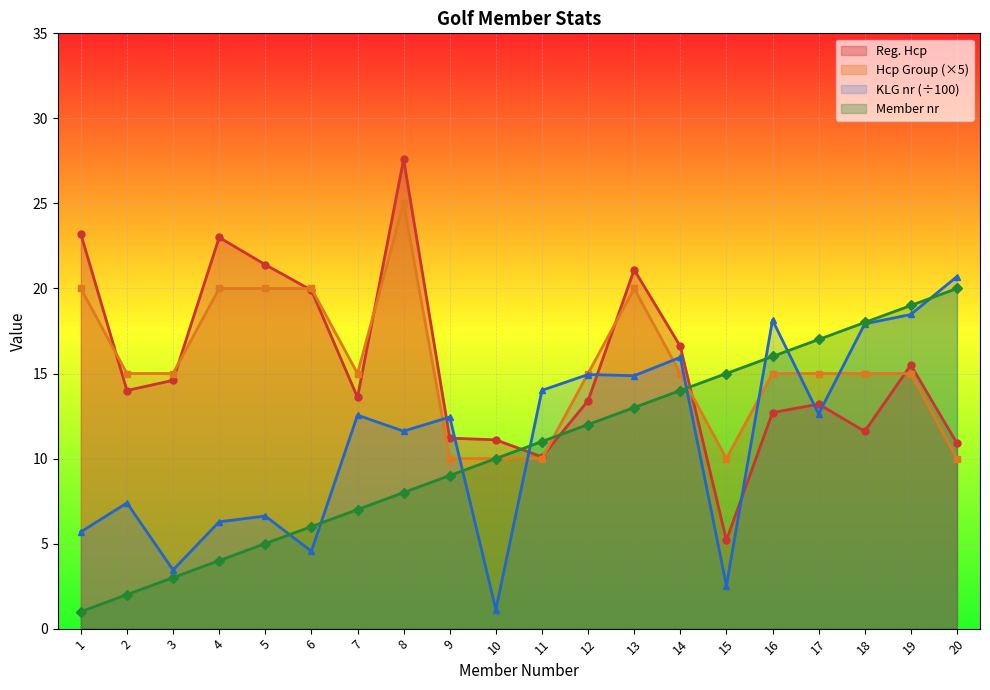

What is the difference between the maximum and minimum values in the Reg. Hcp series?

22.4